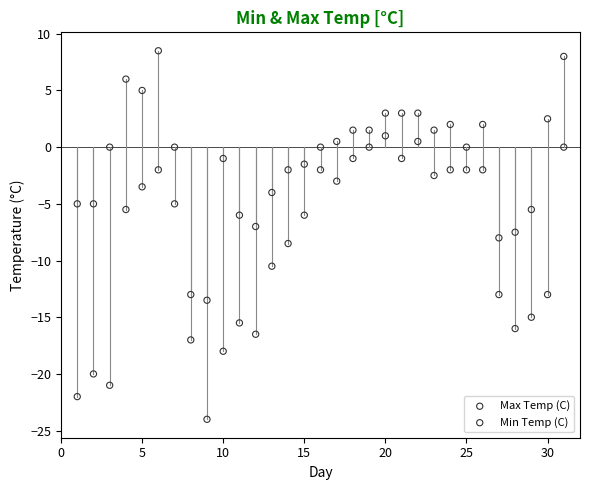

Which series contains the highest Y value?

Max Temp (C)